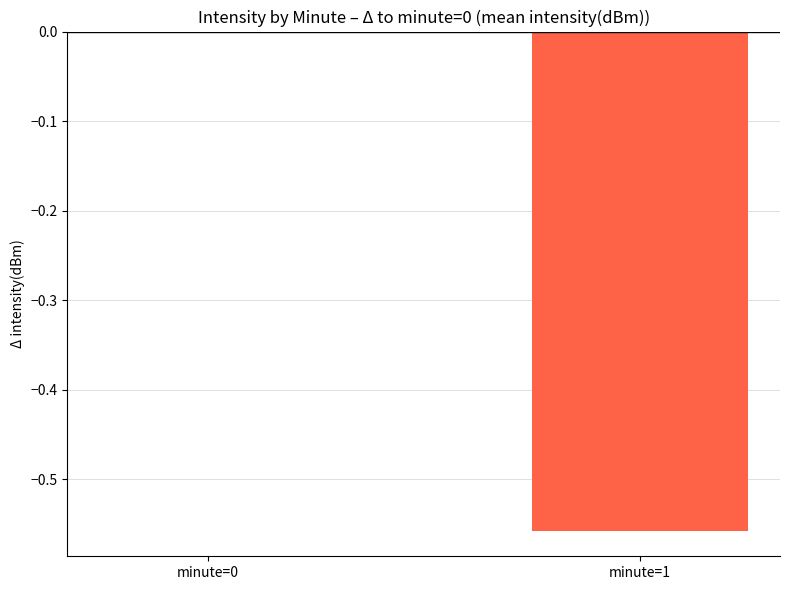

The chart shows a value of 0.0 at minute=0. True or false?

True